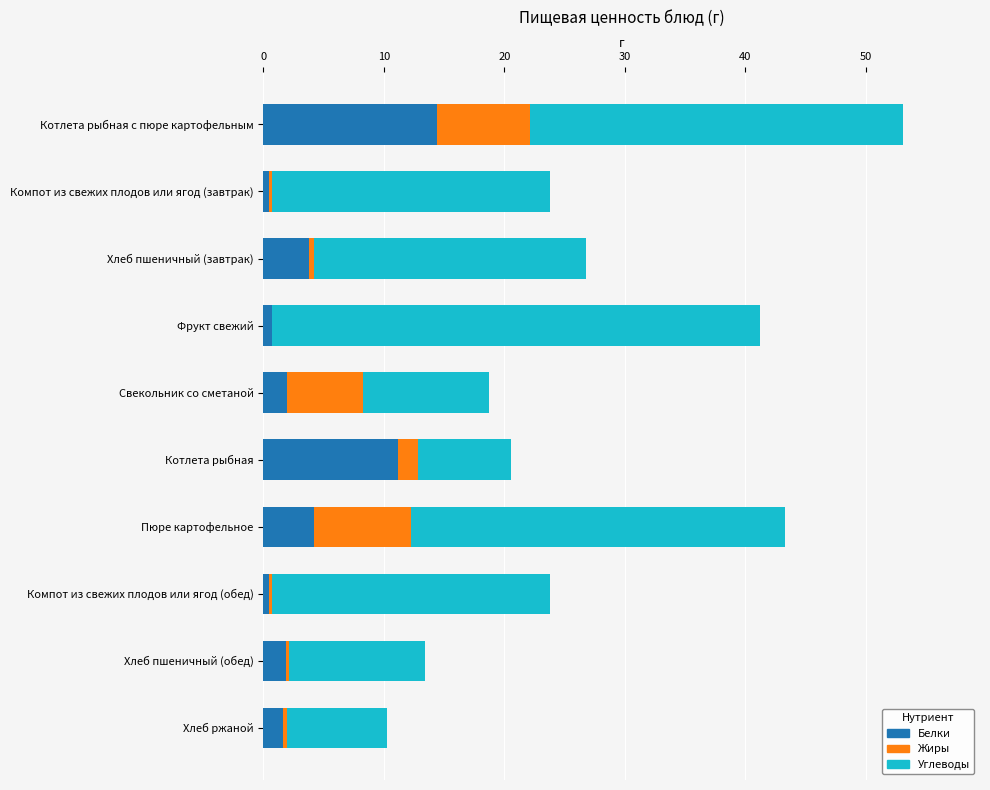

What is the approximate value of Белки at Котлета рыбная?

11.2